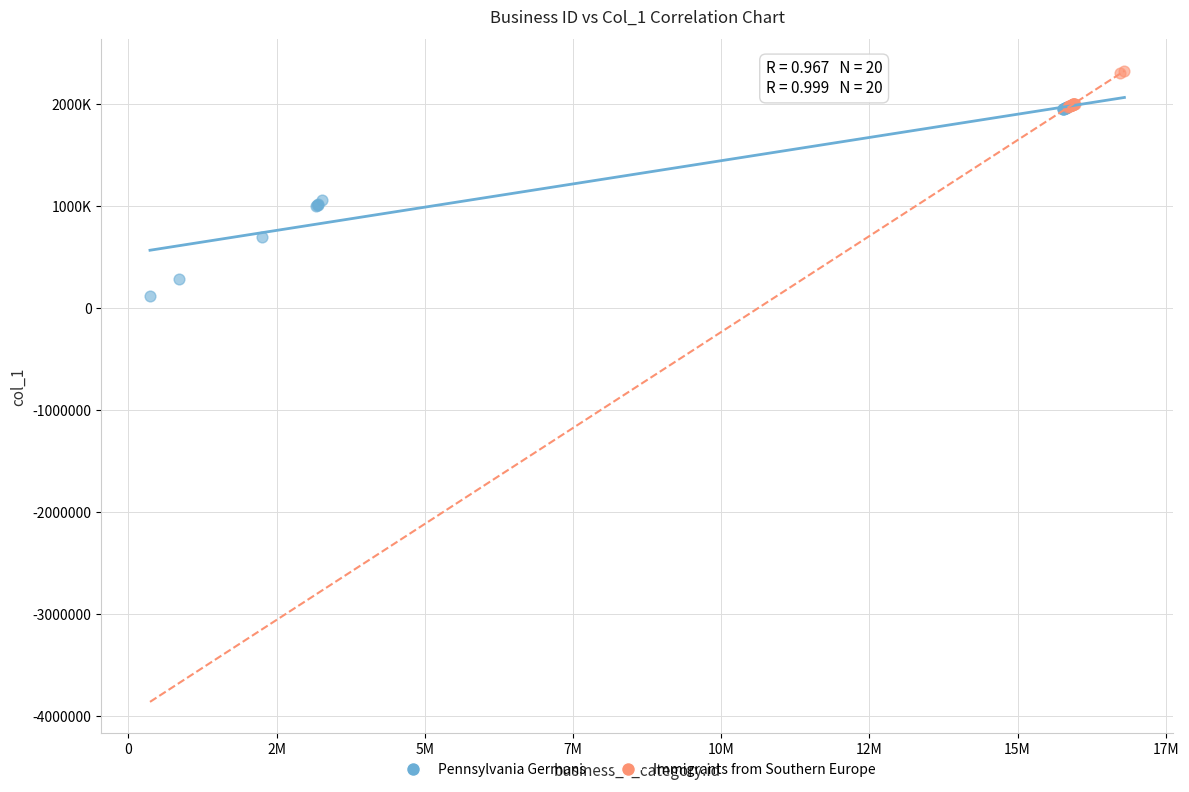

Which series reaches the minimum Y coordinate?

Pennsylvania Germans